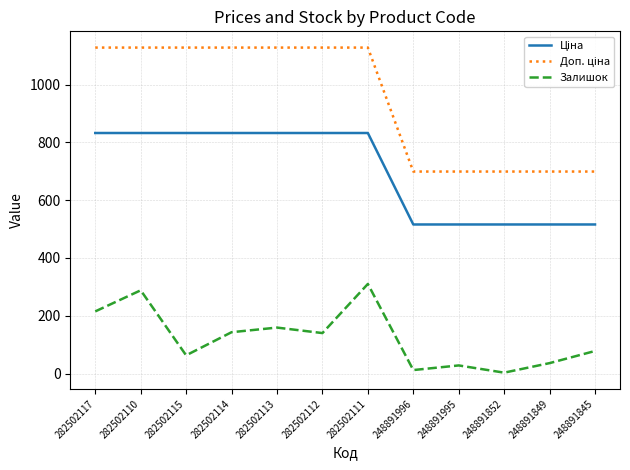

How many lines are shown in the chart?

3